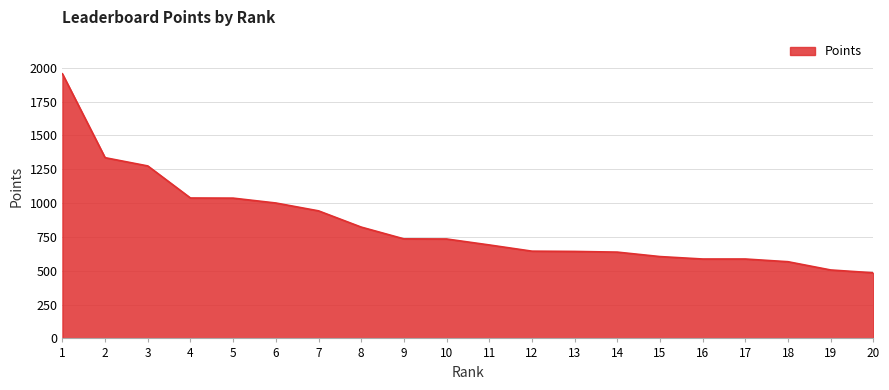

What is the ratio of the value at 5 to the value at 9?

1.4